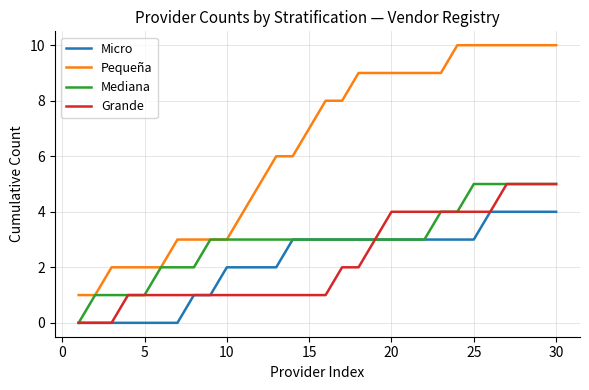

What is the difference between the maximum and minimum values in the Micro series?

4